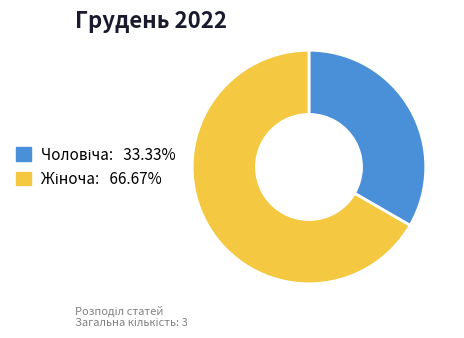

How many slices are in this pie chart?

2